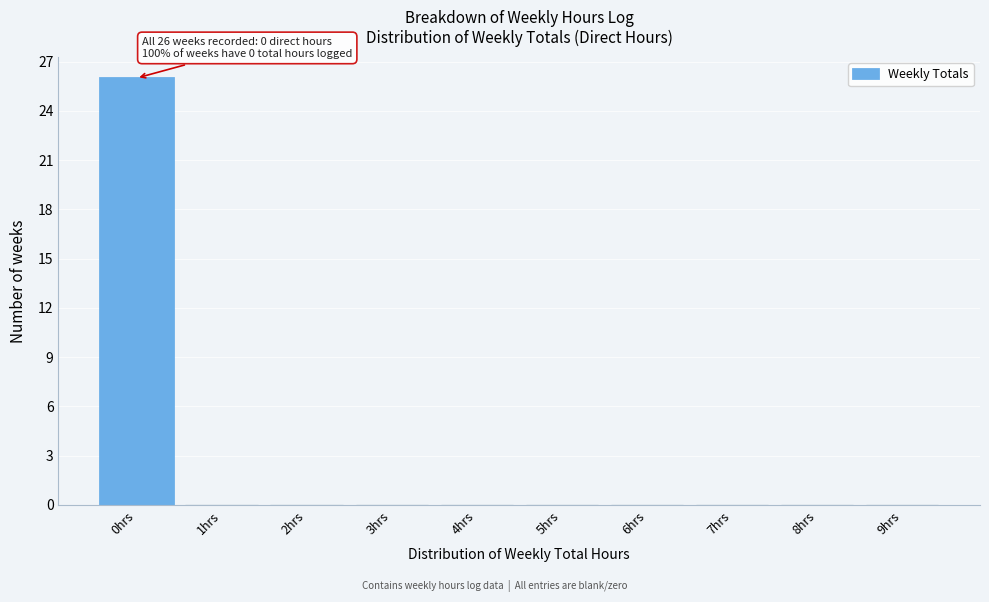

Which range on the x-axis has the tallest bar?

-0.5 to 0.5